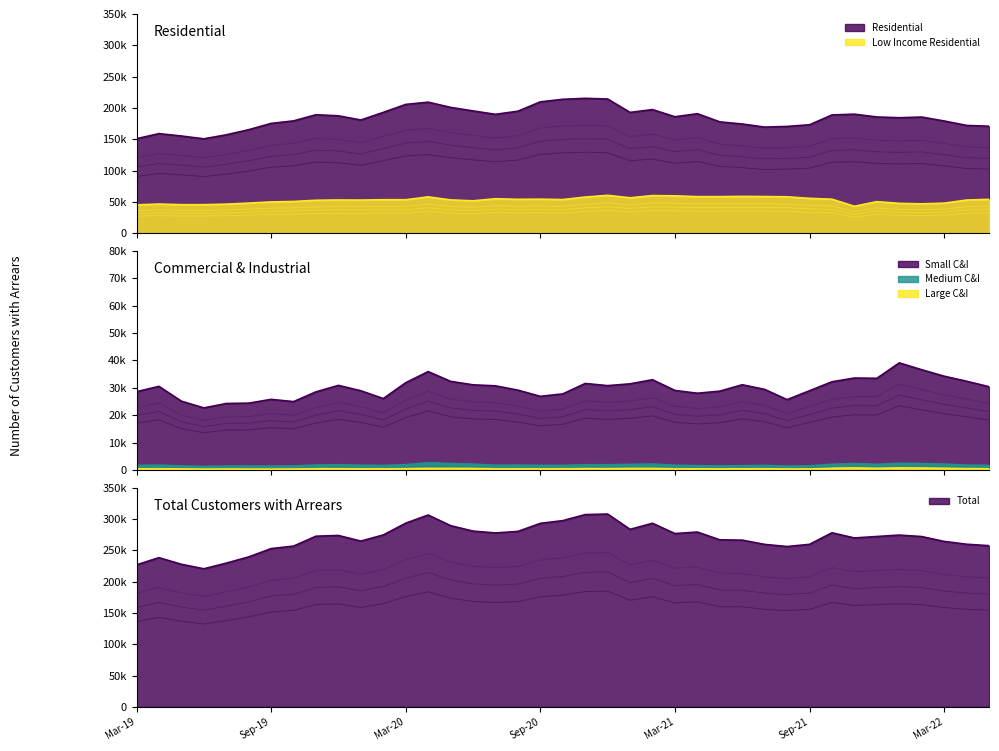

True or false: Residential and Total cross at least once.

False